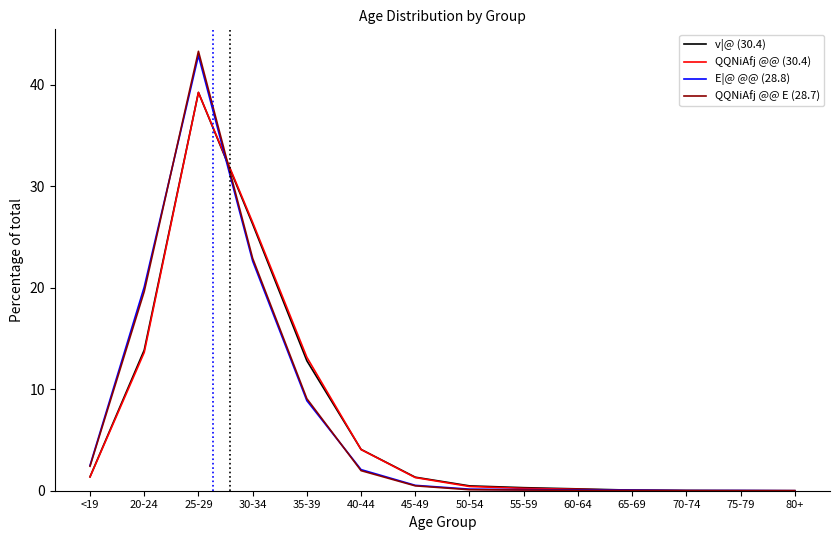

Is the value of E|@ @@ (28.8) at 30-34 greater than the value of QQNiAfj @@ E (28.7) at 20-24?

Yes